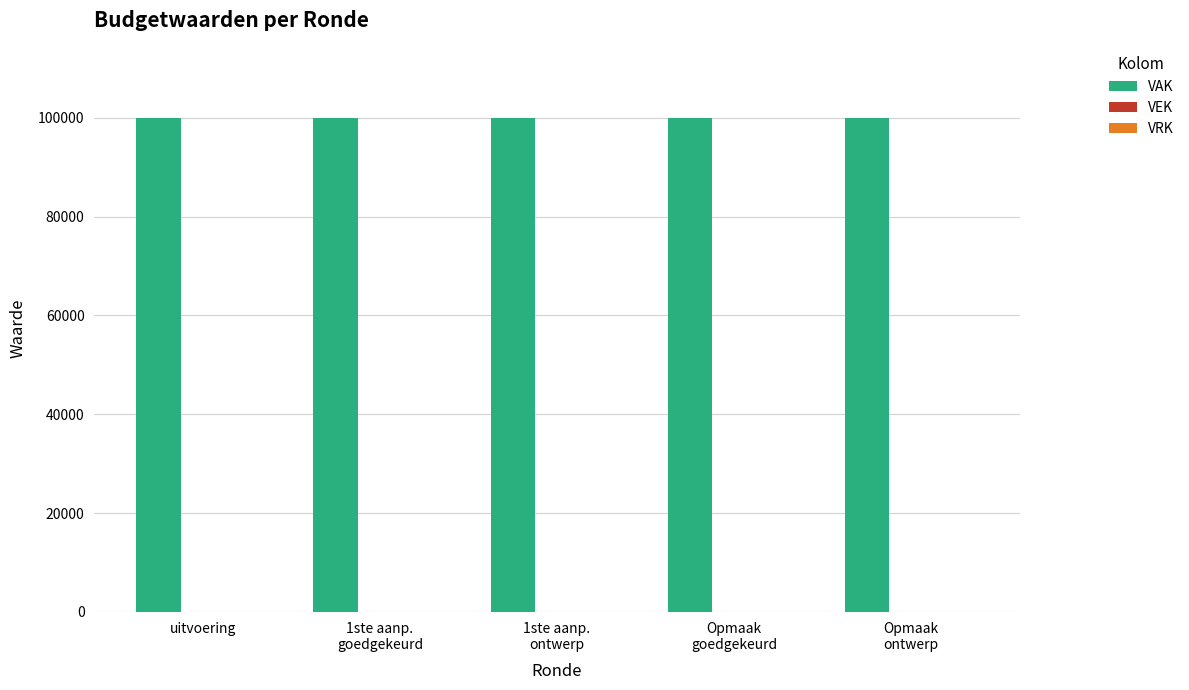

Count the number of categories in the chart.

5